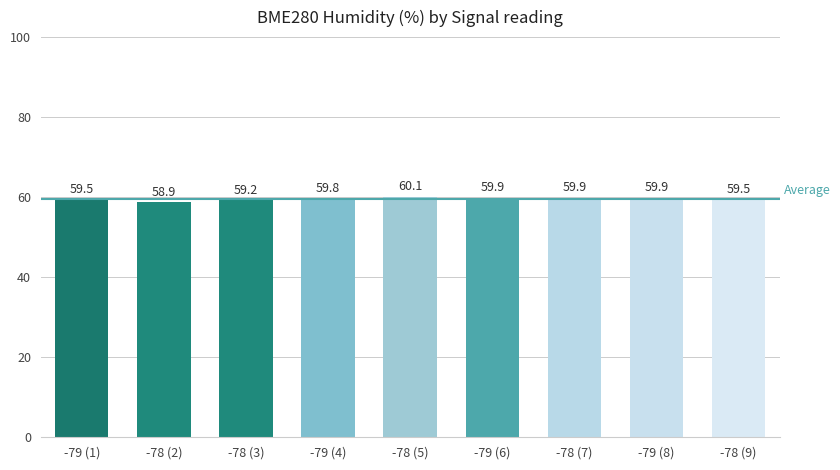

How many distinct data groups are displayed?

1